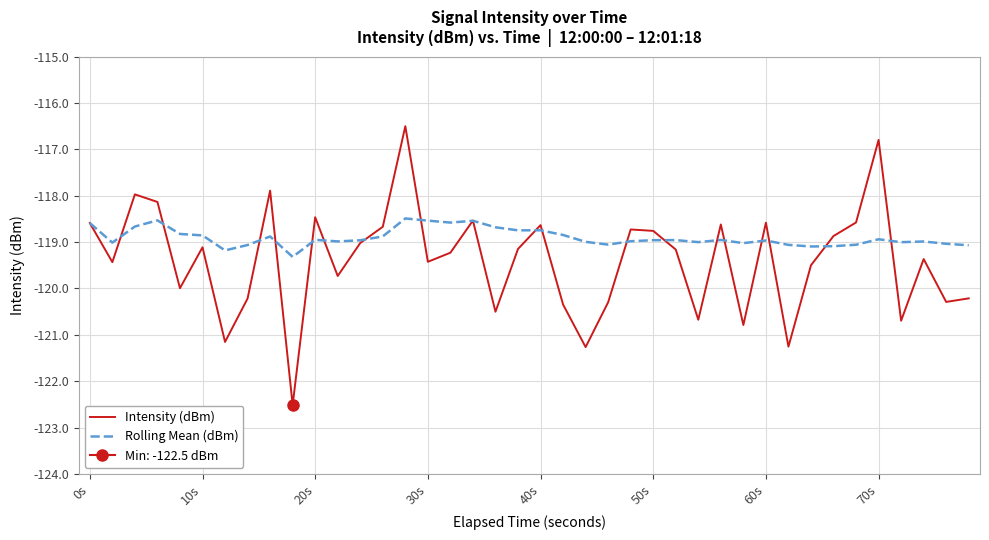

What is the minimum value for Rolling Mean (dBm)?

-119.3